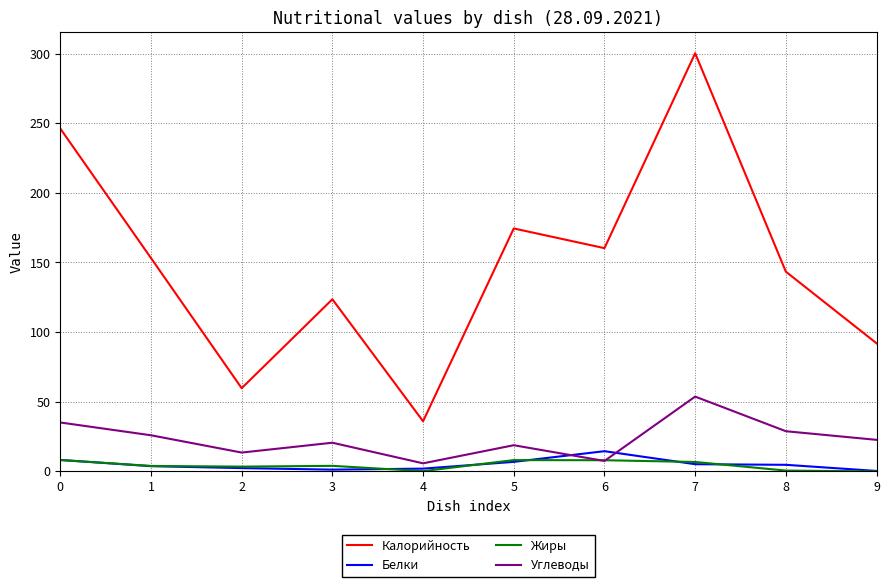

True or false: Углеводы and Калорийность intersect in this chart.

False